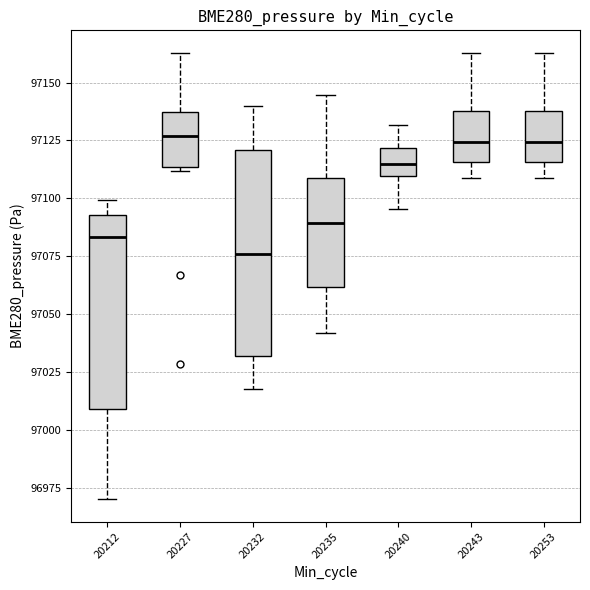

Which box has the lowest median line?

20232